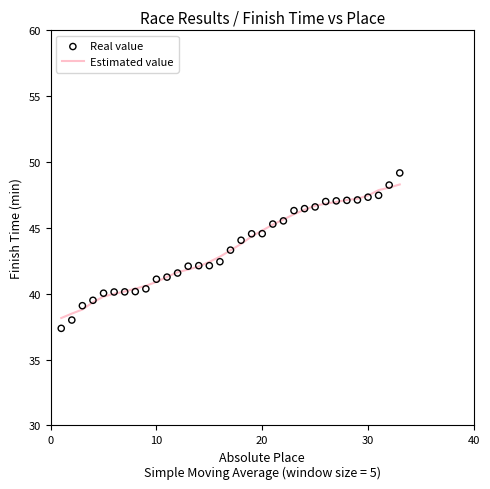

At how many categories does at least one series exceed 43?

17